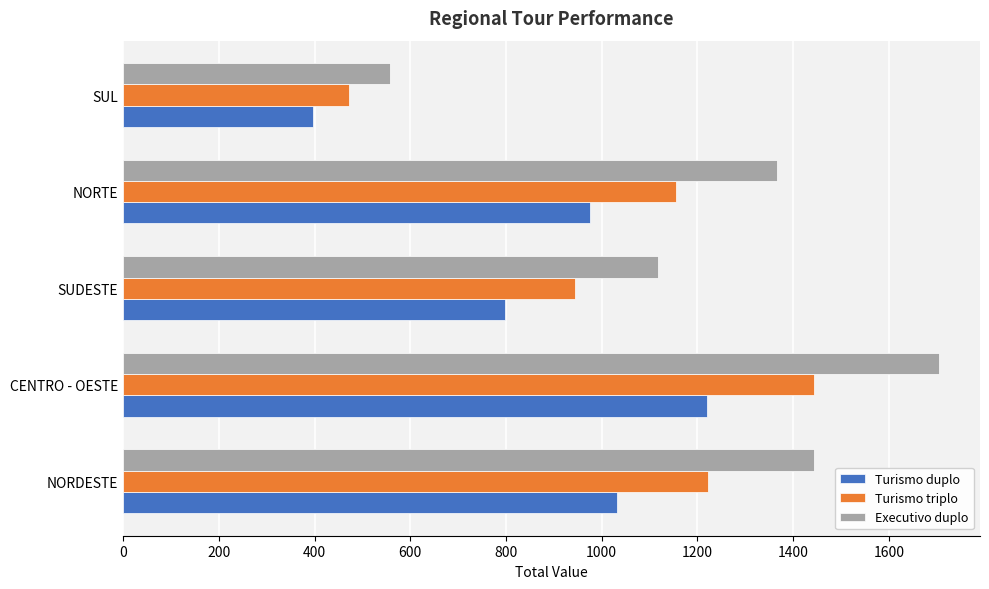

What is the highest value of the Executivo duplo series?

1705.1